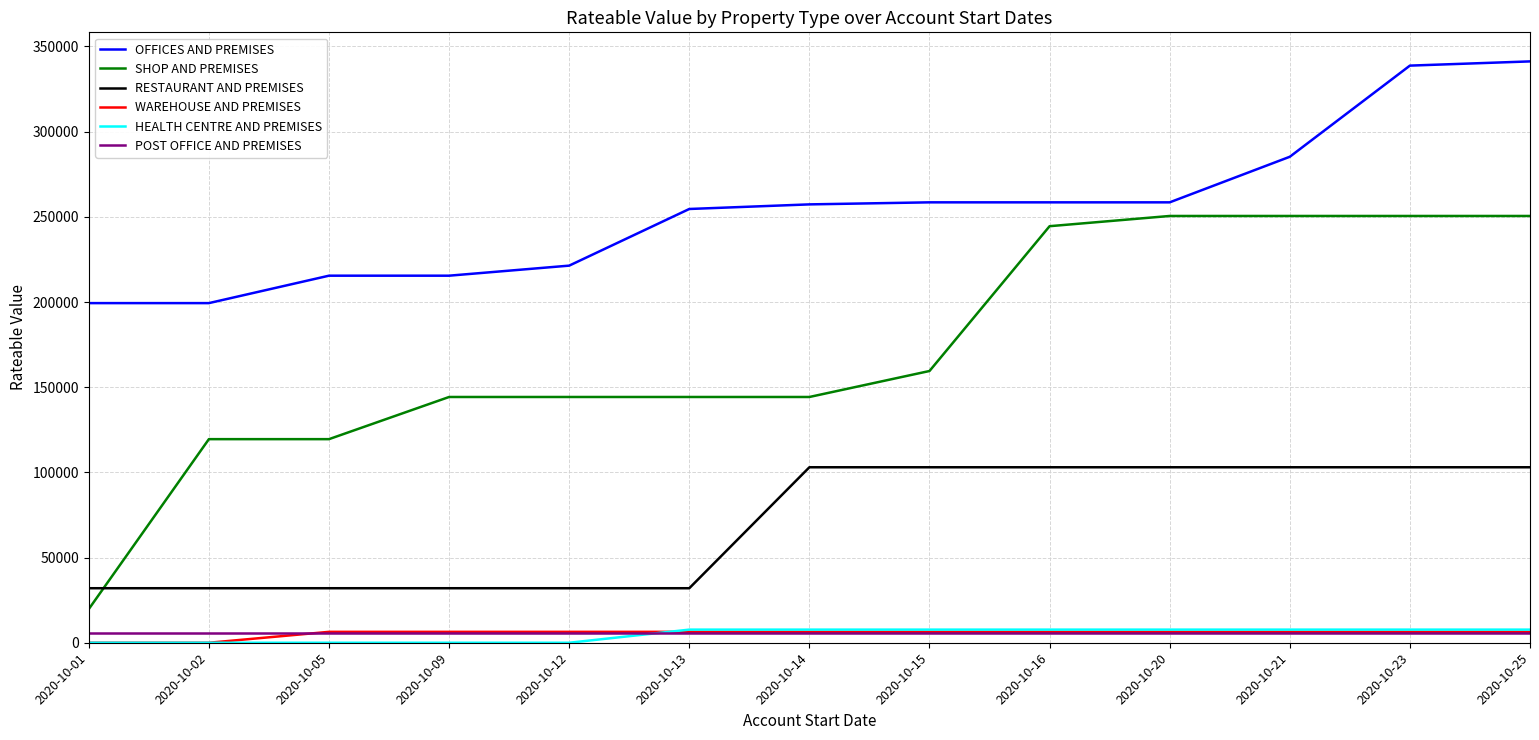

What is the sum of the WAREHOUSE AND PREMISES values at 2020-10-15 and 2020-10-14?

12800